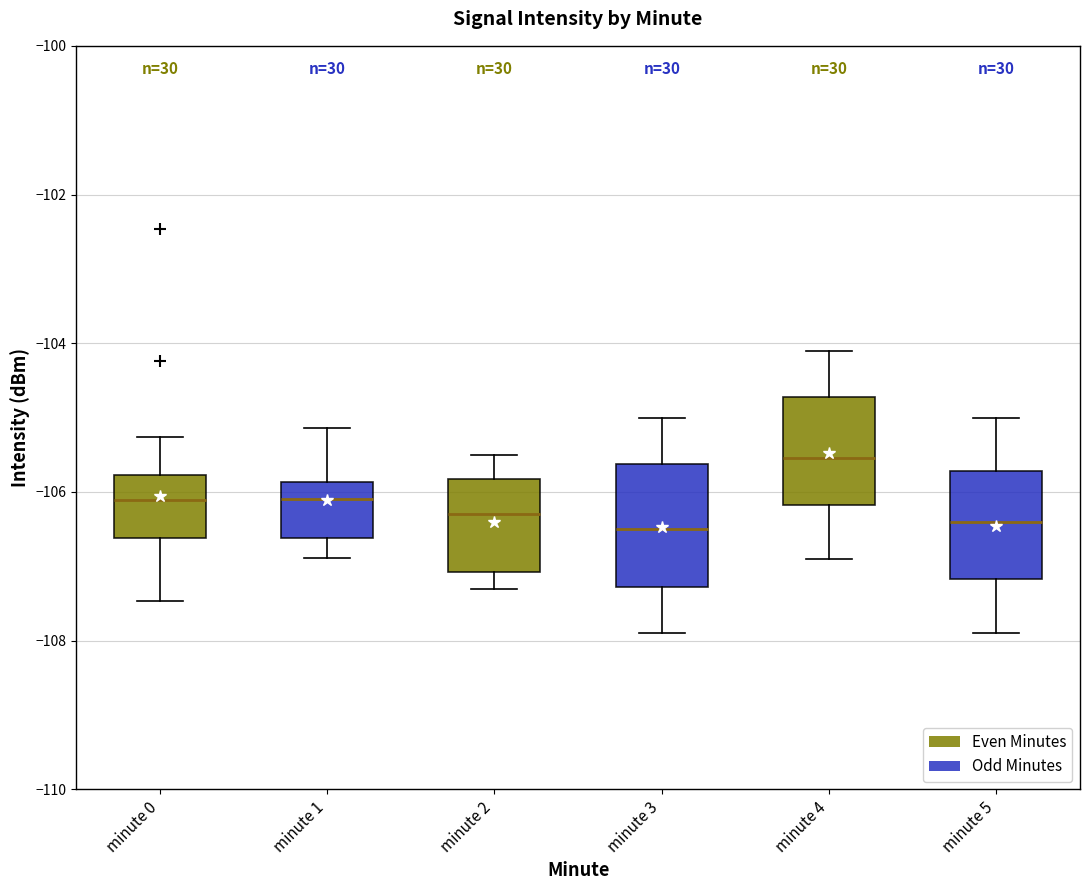

Where does the median line of the box for minute 4 sit on the y-axis? The values are not printed on the chart, so give them approximately, as read against the axis.

-105.6